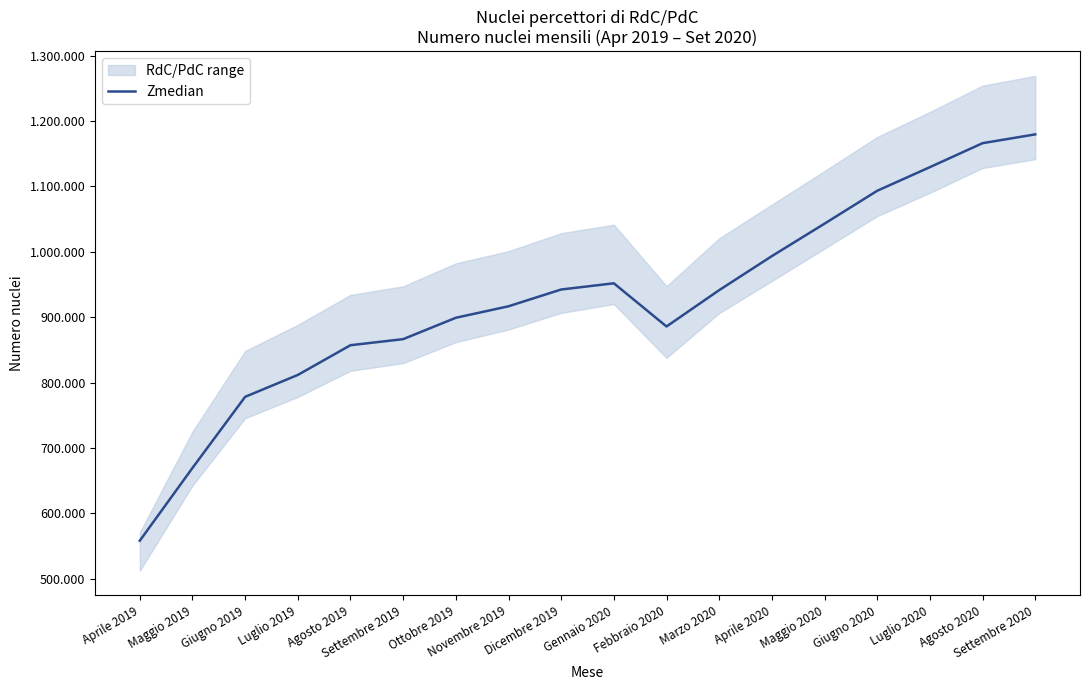

How many values are below 941454?

9